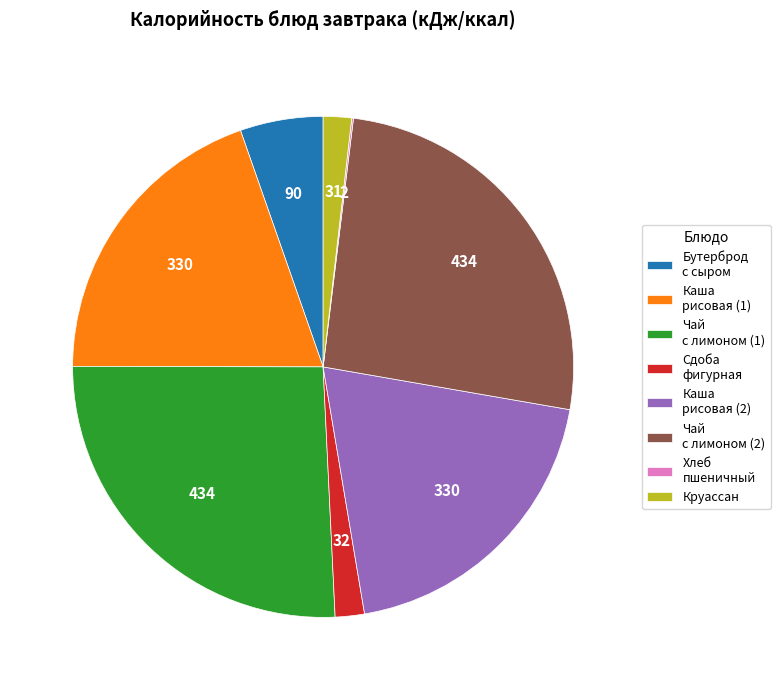

What is the ratio of the value at Бутерброд с сыром to the value at Каша рисовая (1)?

0.3